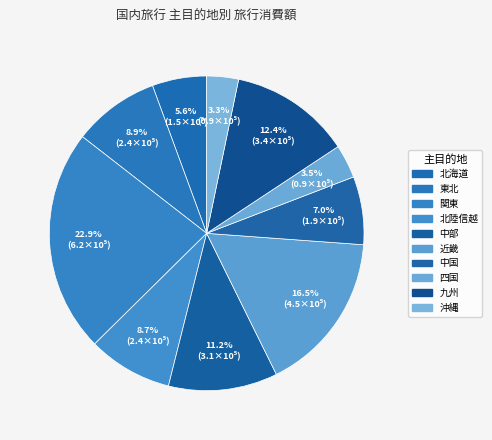

Count the number of slices in the pie.

10